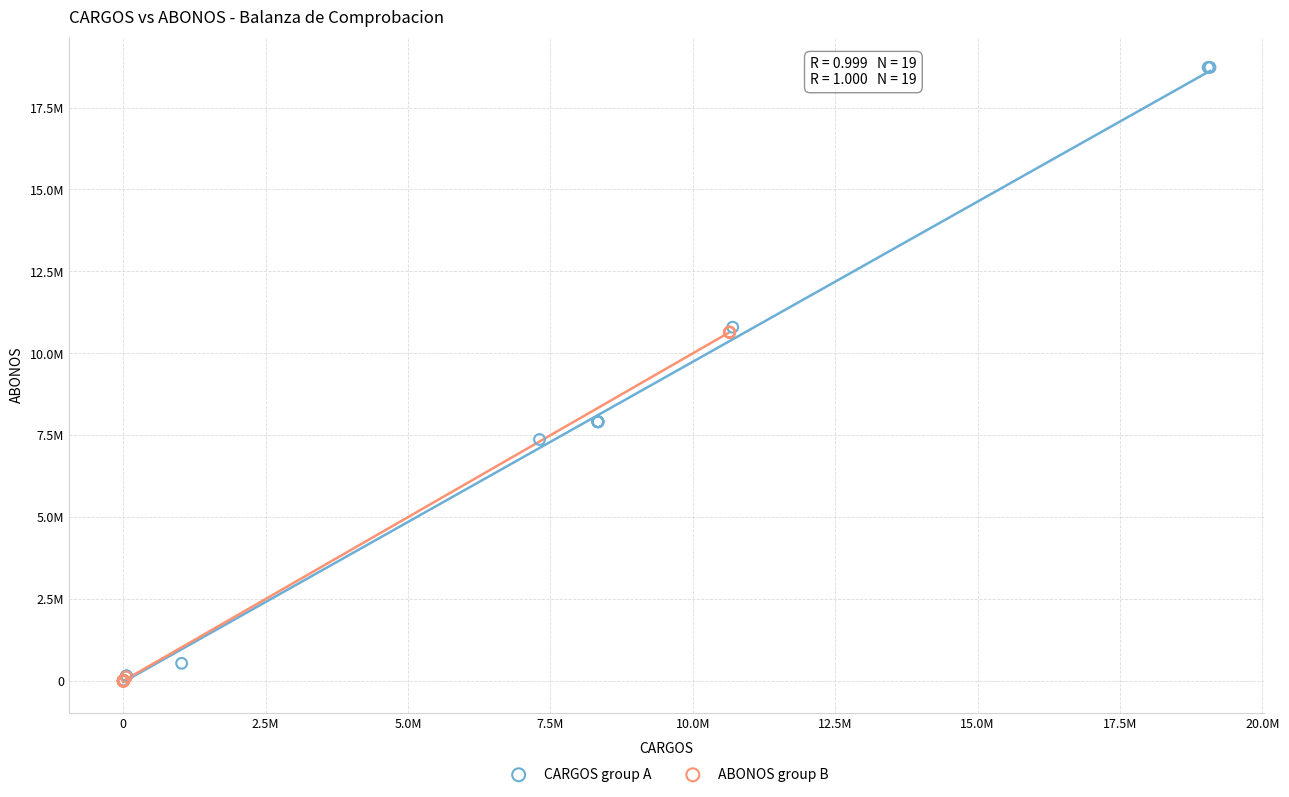

What are all the series names shown in the legend?

CARGOS group A, ABONOS group B